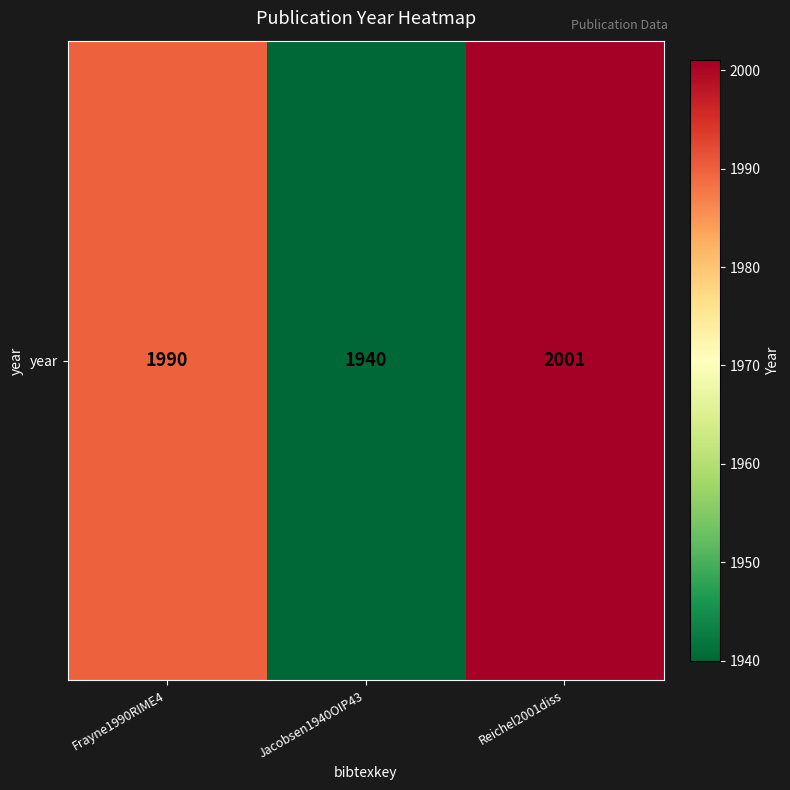

What is the approximate value at Frayne1990RIME4?

1990